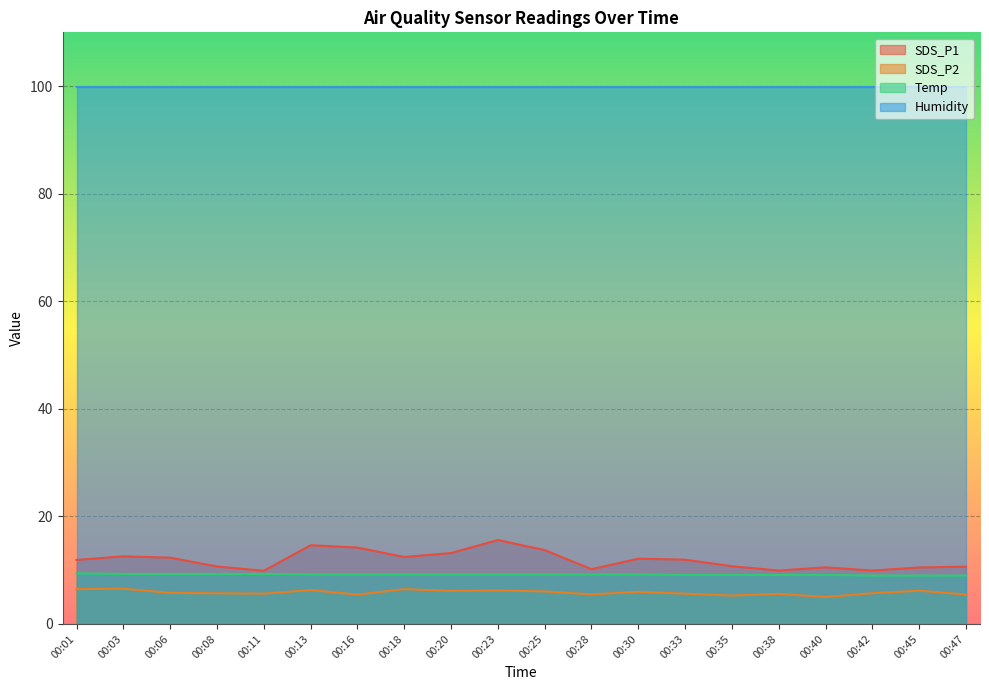

What are all the series names shown in the legend?

SDS_P1, SDS_P2, Temp, Humidity